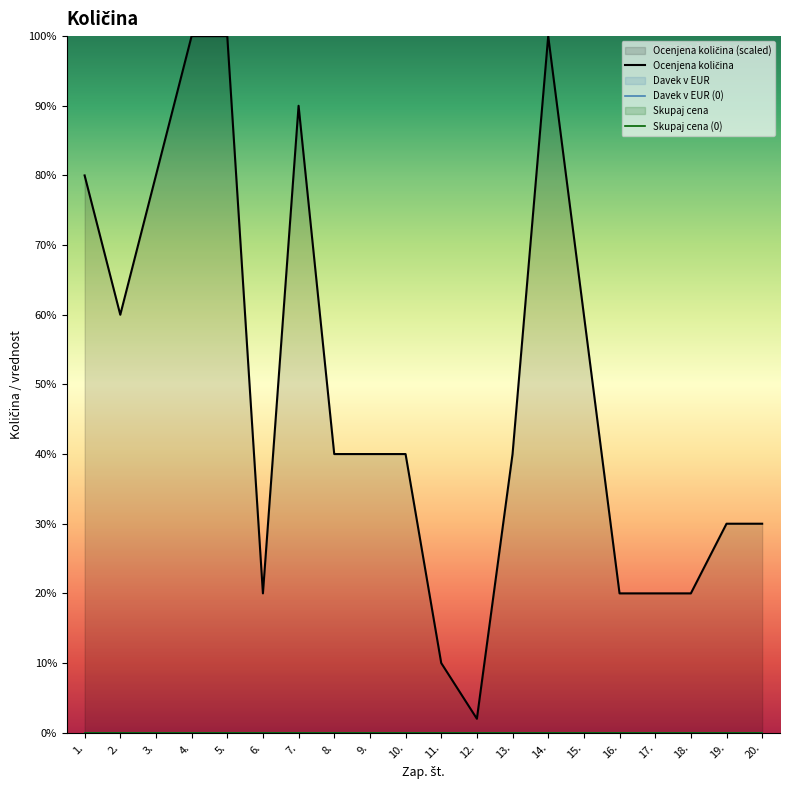

At which label does Ocenjena količina reach its minimum?

12.